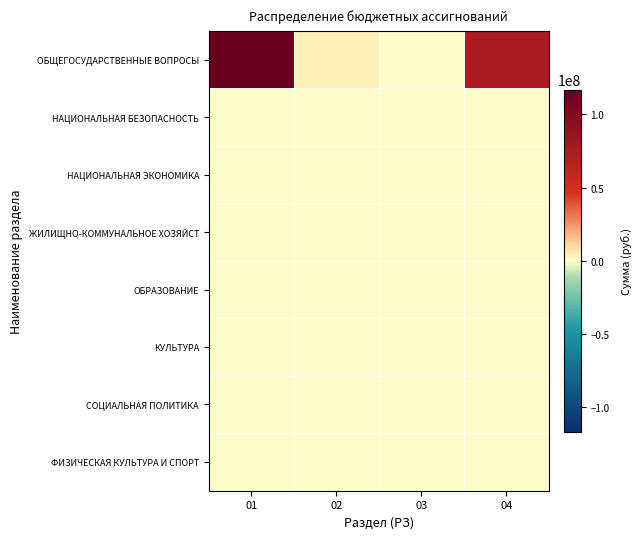

Which has a higher value, 02 or 01?

01